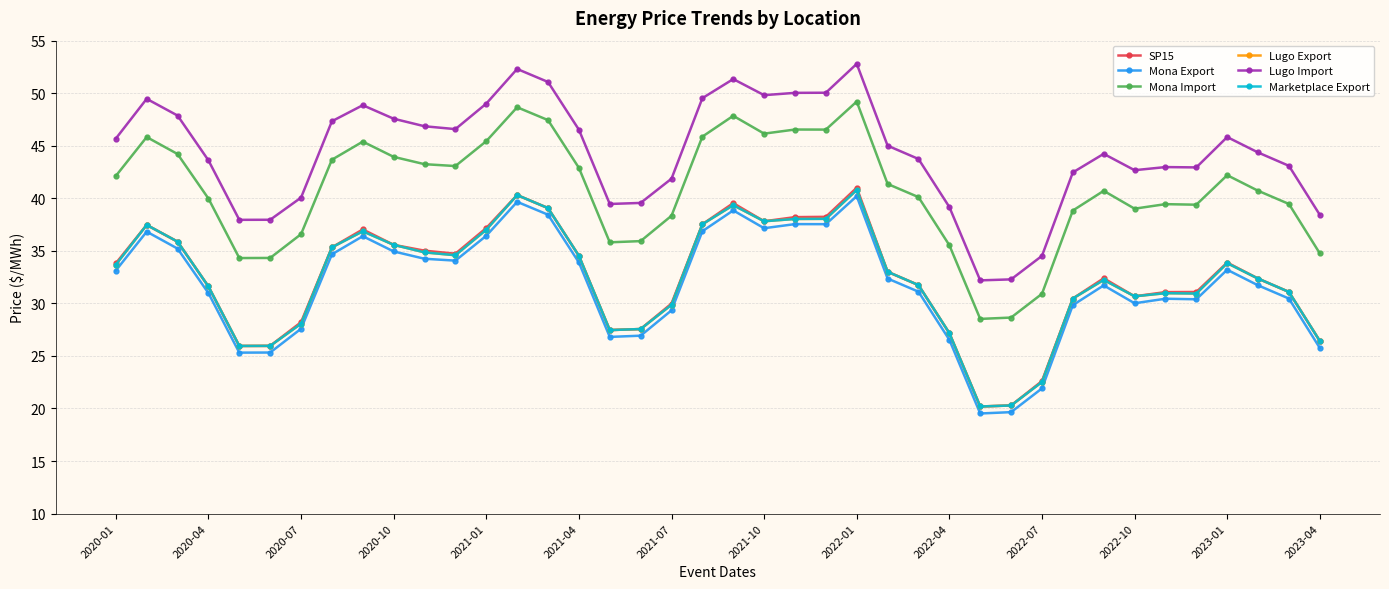

Is this an area chart (filled region under the line)?

No